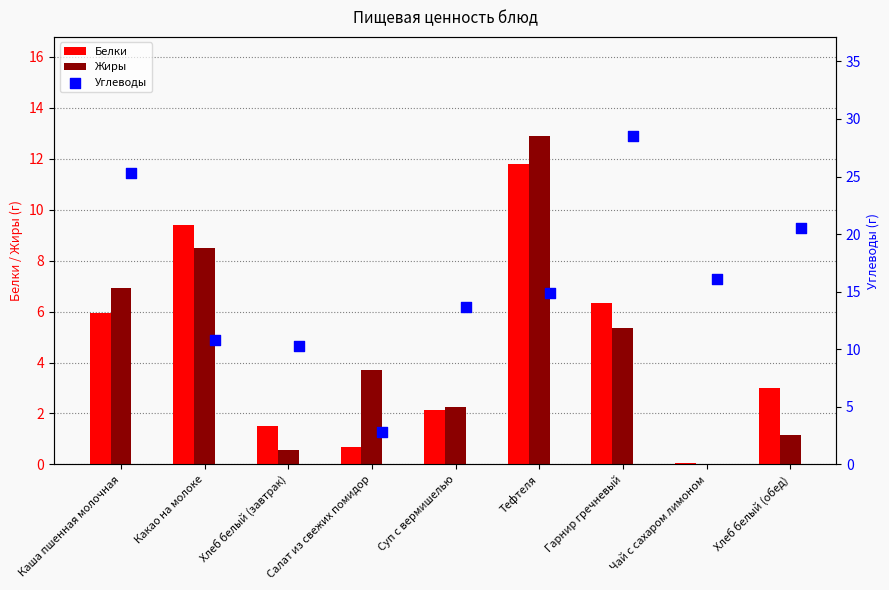

Which series has the largest total across all categories?

Углеводы